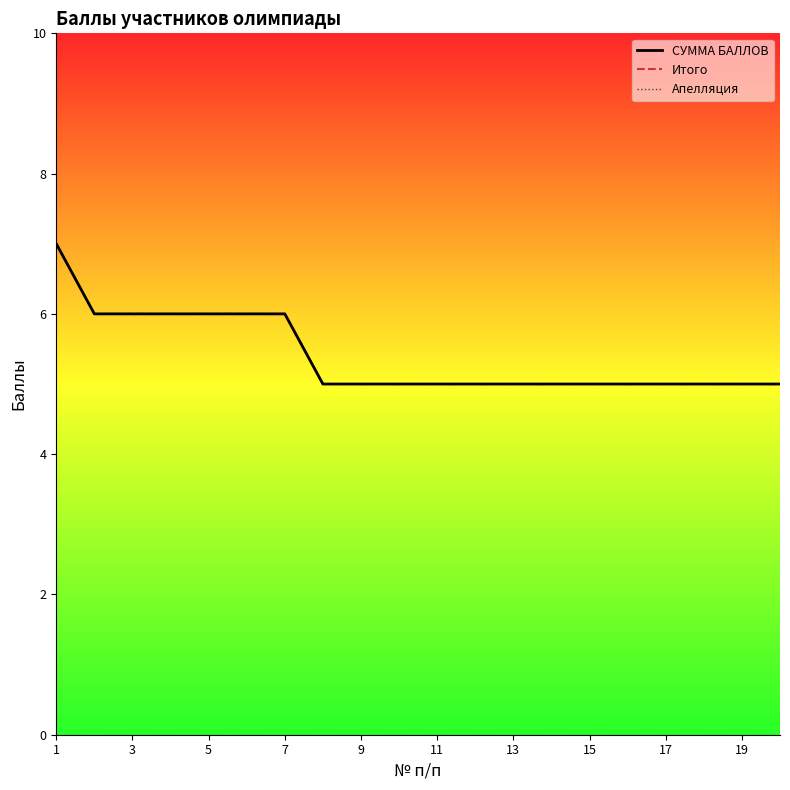

The value of Итого at 8 is 5. True or false?

True